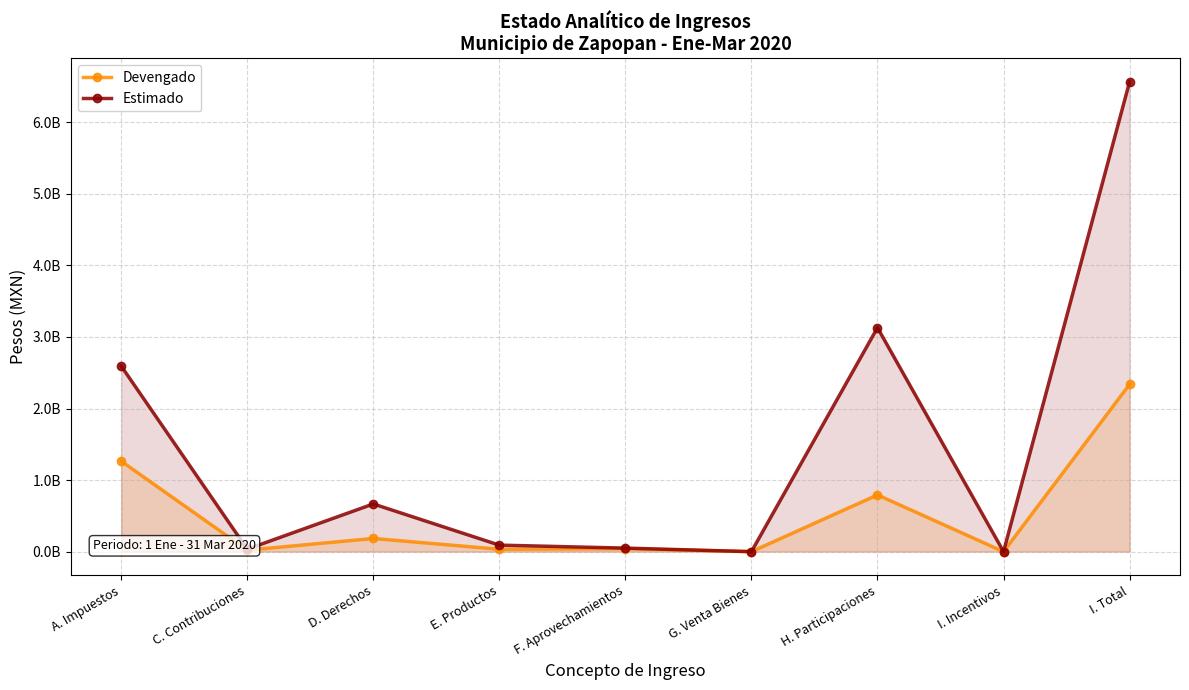

How many positive values does the Devengado series have?

7